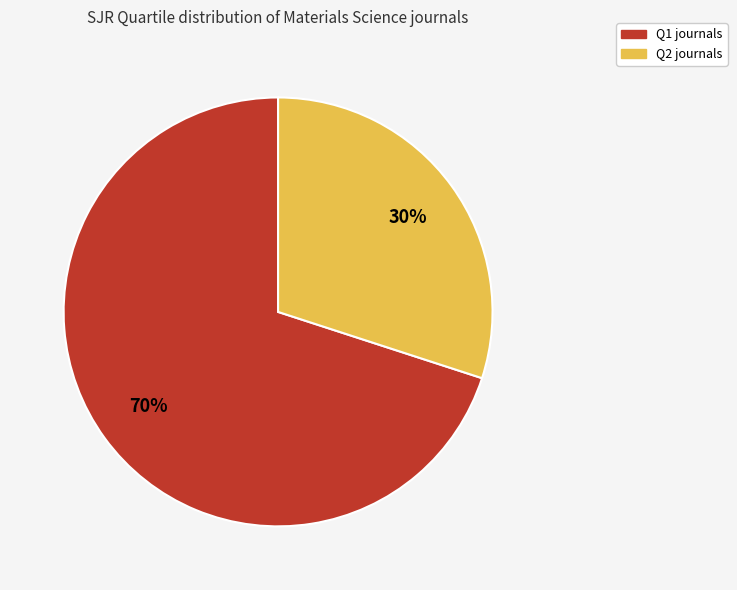

Does any single category account for the majority?

Yes